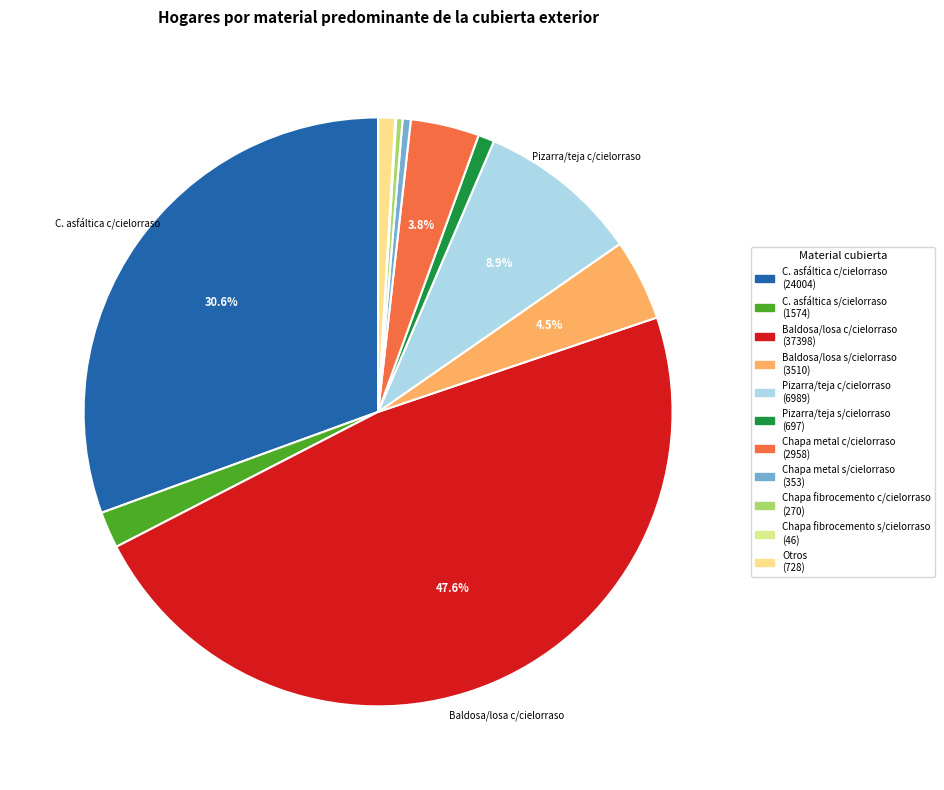

How many slices are in this pie chart?

11